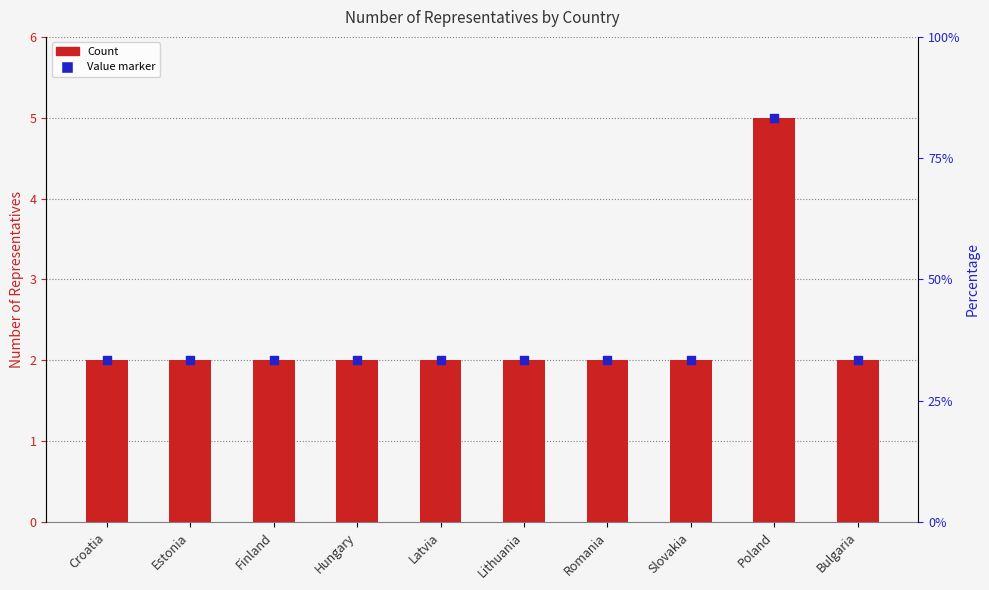

At how many categories does at least one series exceed 3?

1